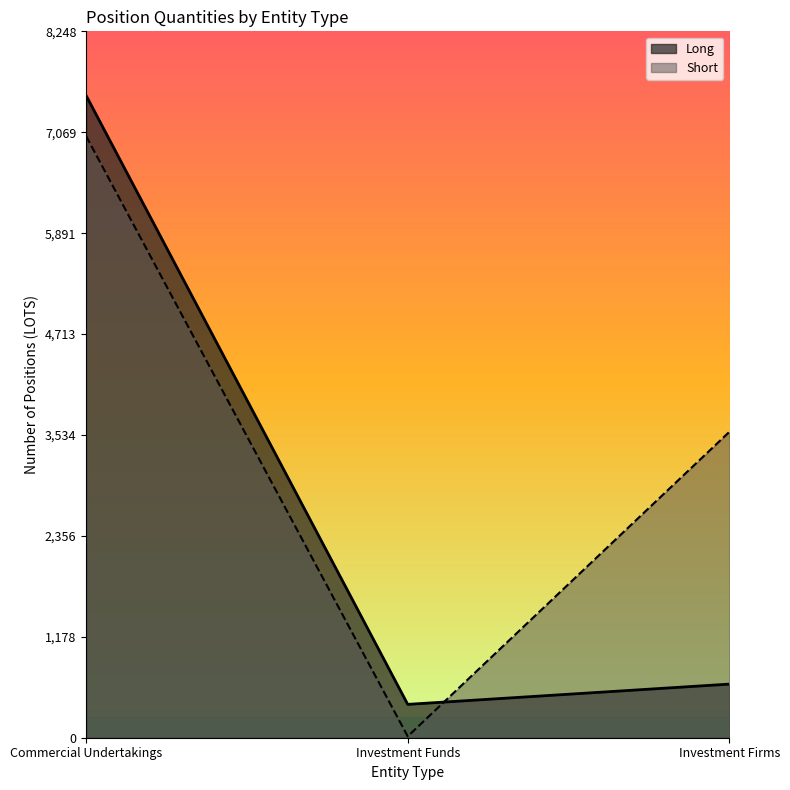

What is the highest value of the Long series?

7498.2